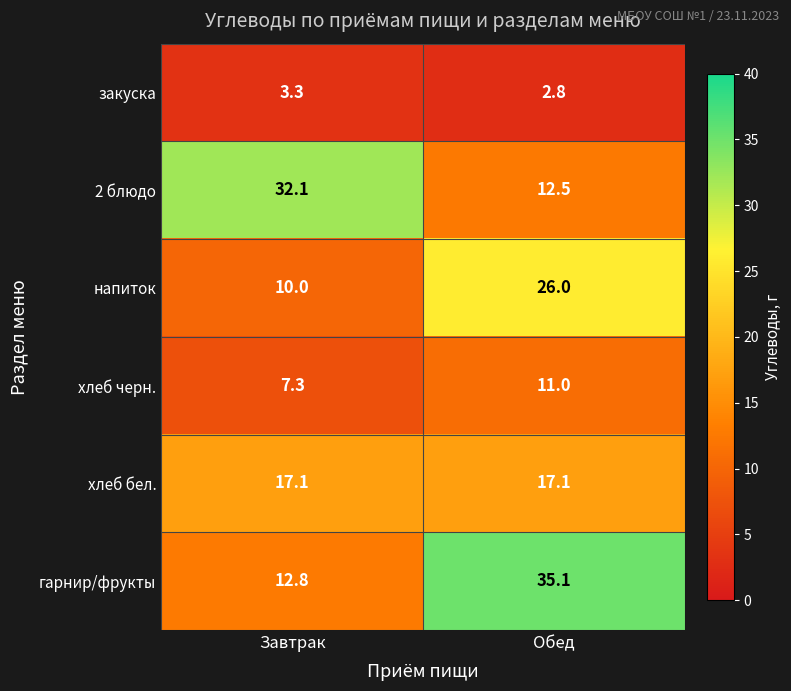

At which label is 2 блюдо closest to 22?

Обед